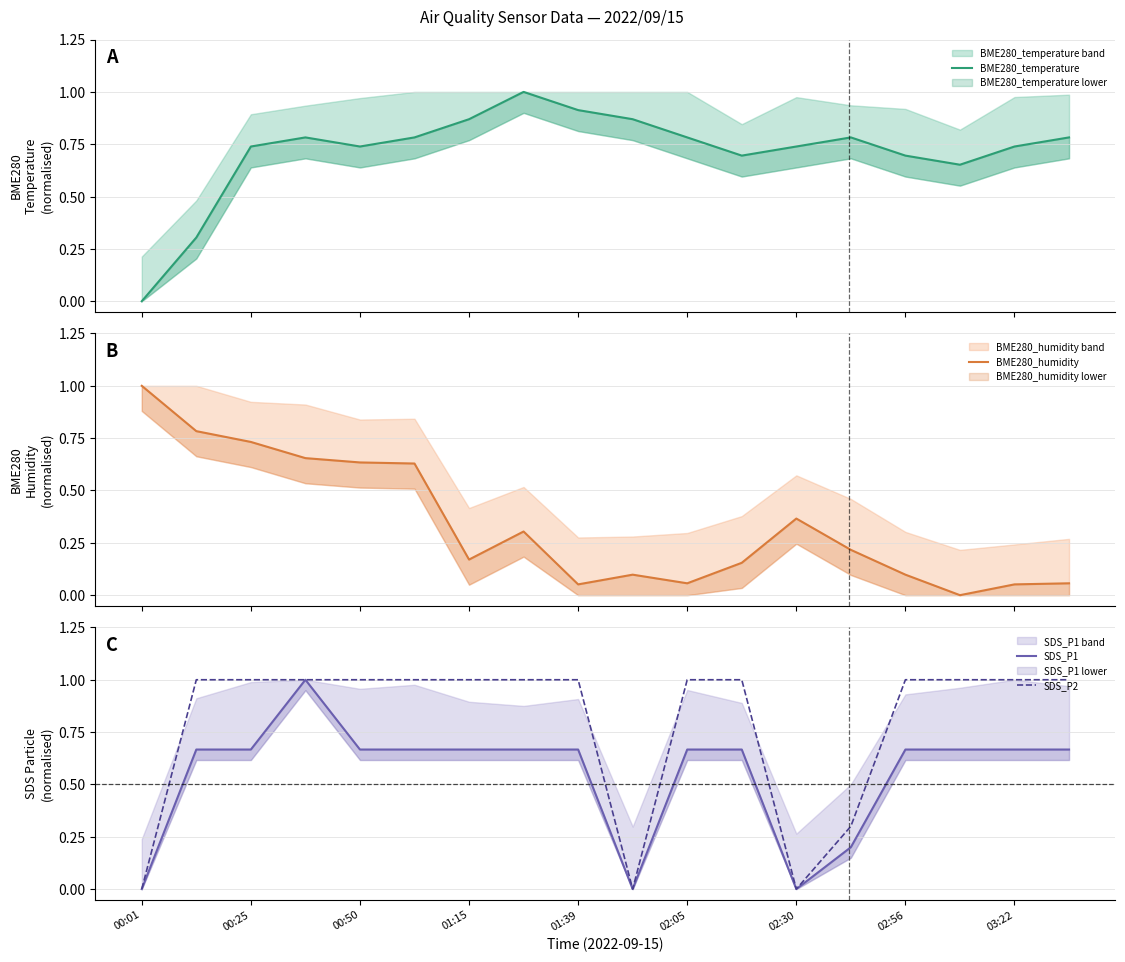

The value of SDS_P2 at 01:15 is 1.0. True or false?

True